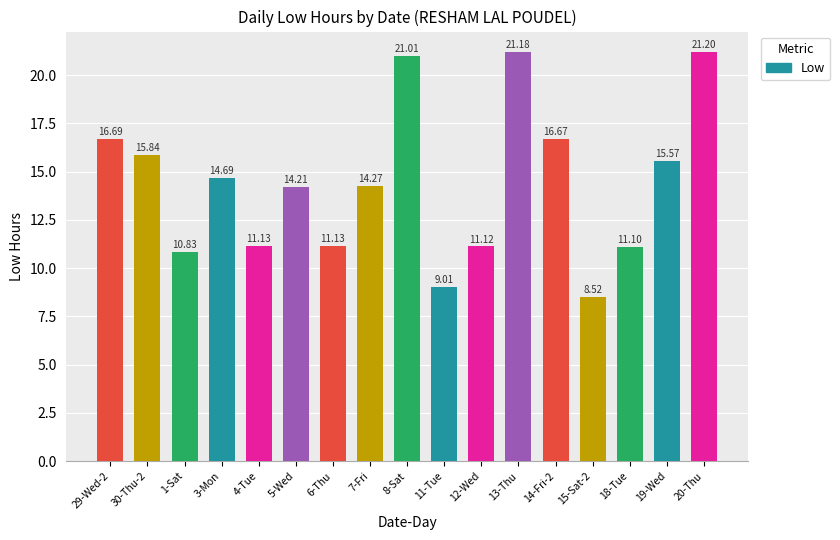

What is the difference between the values at 20-Thu and 14-Fri-2?

4.5